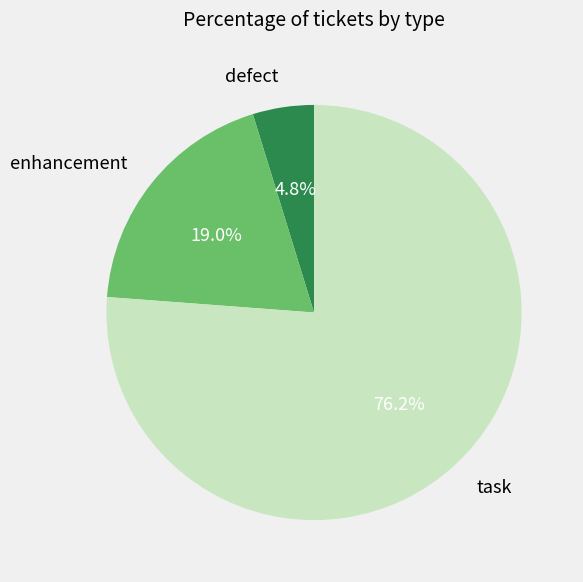

To the nearest percent, what is the combined percentage of enhancement and defect?

24%